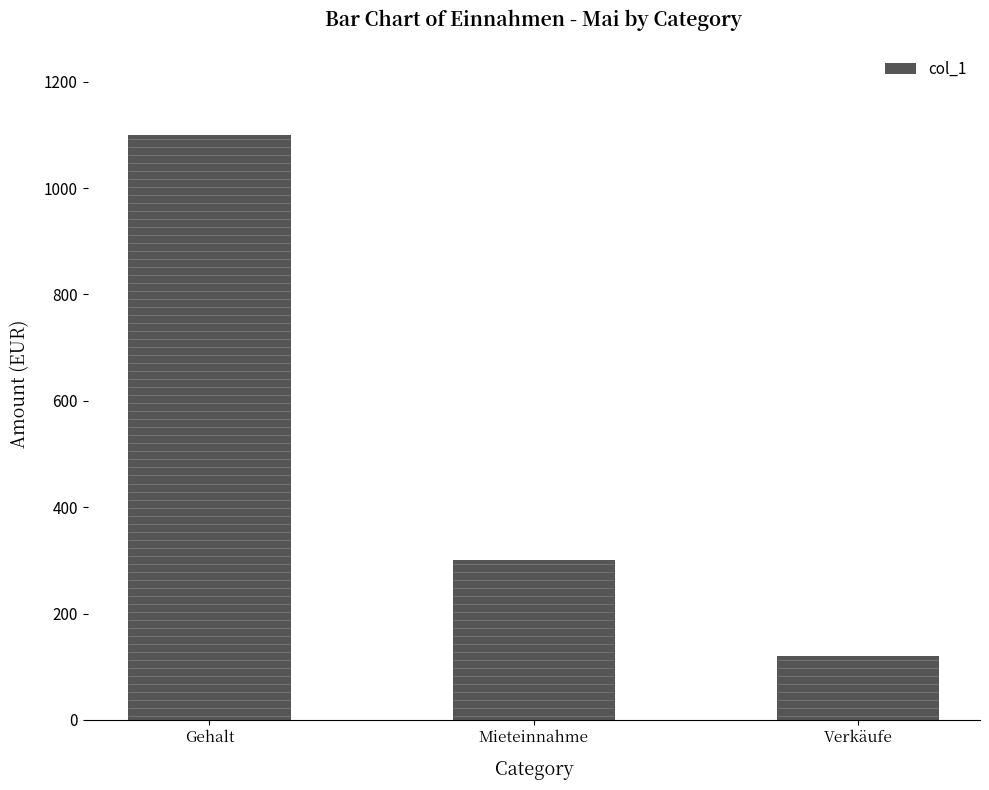

Rank the categories by value from lowest to highest.

Verkäufe, Mieteinnahme, Gehalt